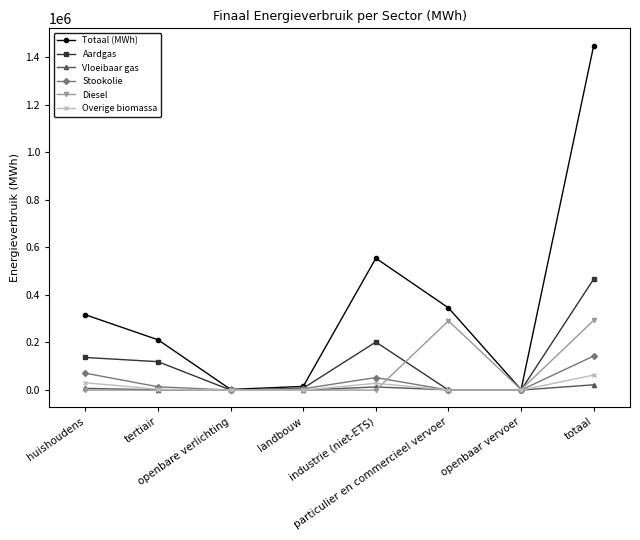

Which series has the largest total across all categories?

Totaal (MWh)